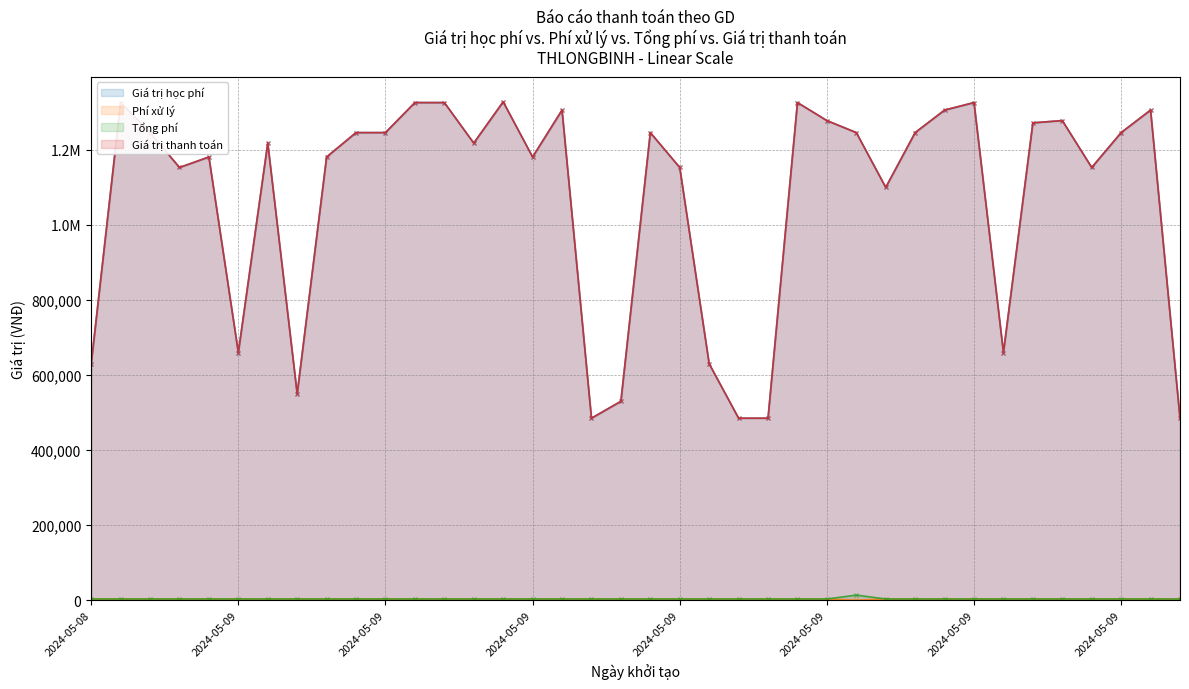

At how many categories does at least one series exceed 1129338?

27